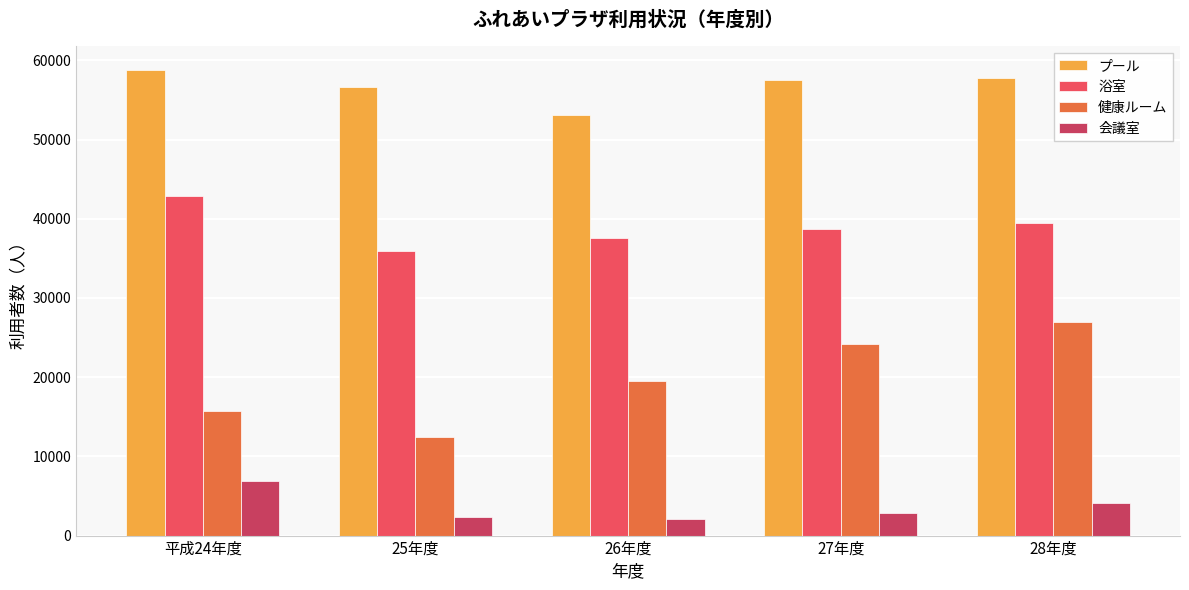

At which label is 会議室 closest to 4492?

28年度